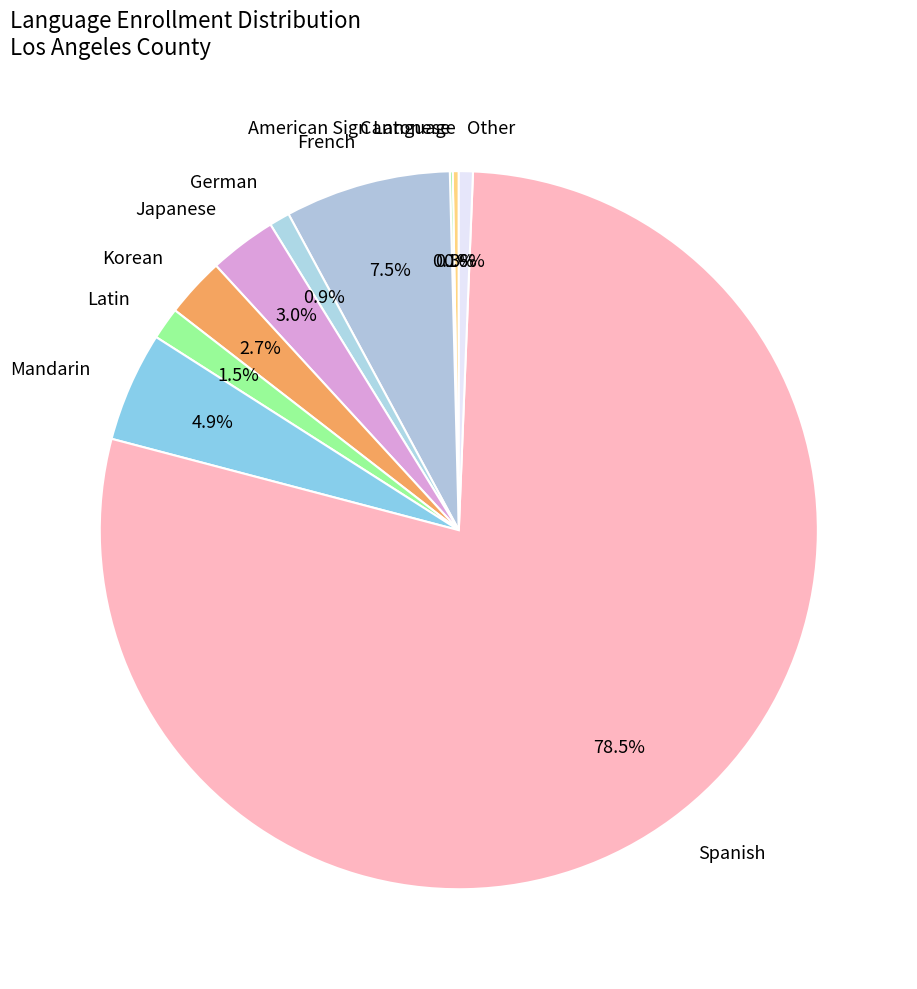

To the nearest percent, what is the average slice percentage?

10%